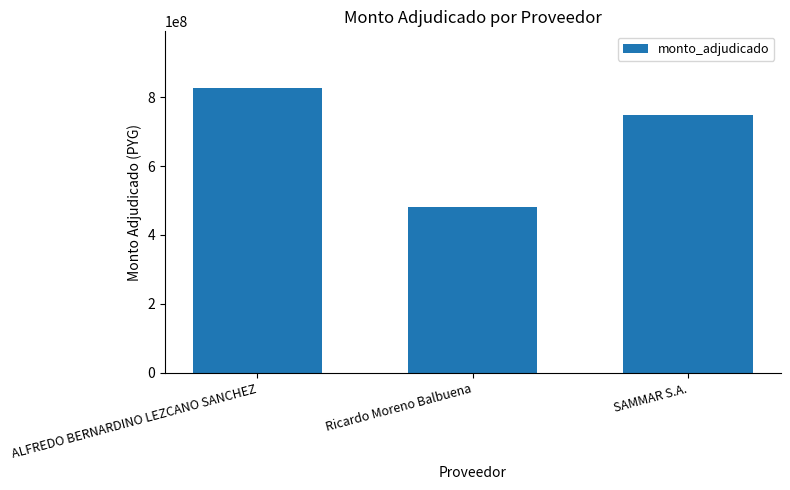

The chart shows a value of 481124490 at Ricardo Moreno Balbuena. True or false?

True